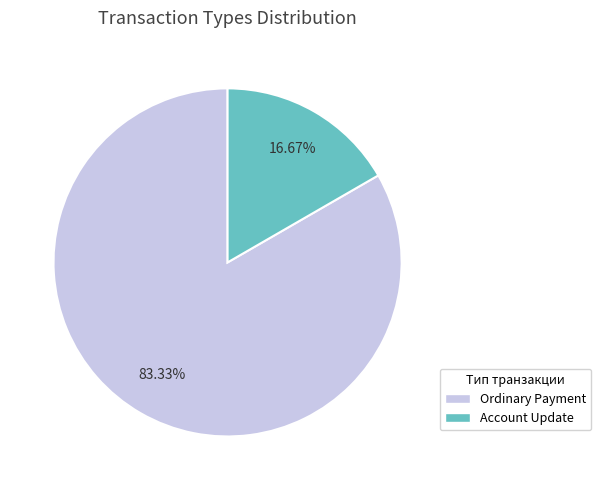

To the nearest percent, what percentage of the pie is Ordinary Payment?

83%